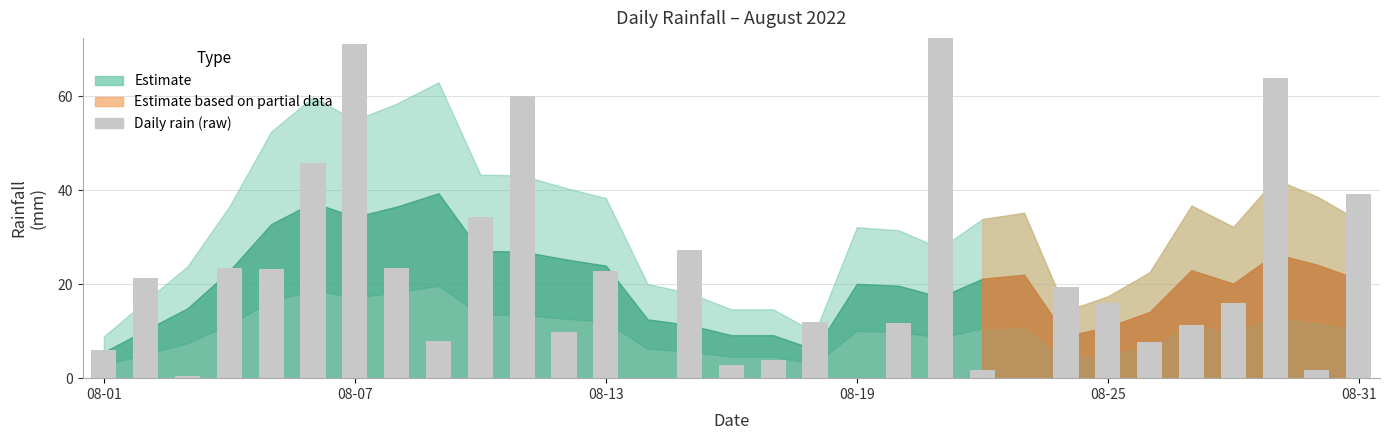

What is the maximum value shown in the chart?

72.8